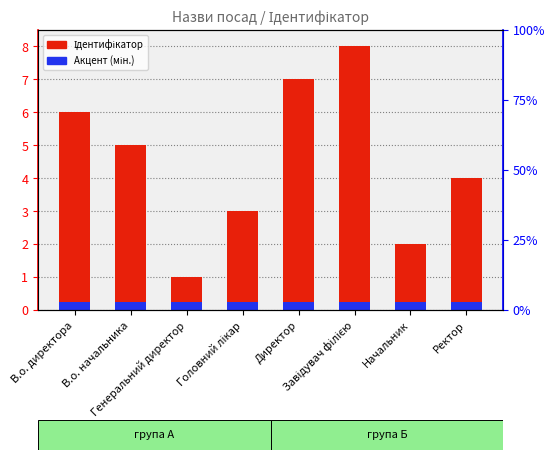

What is the maximum value shown in the chart?

8